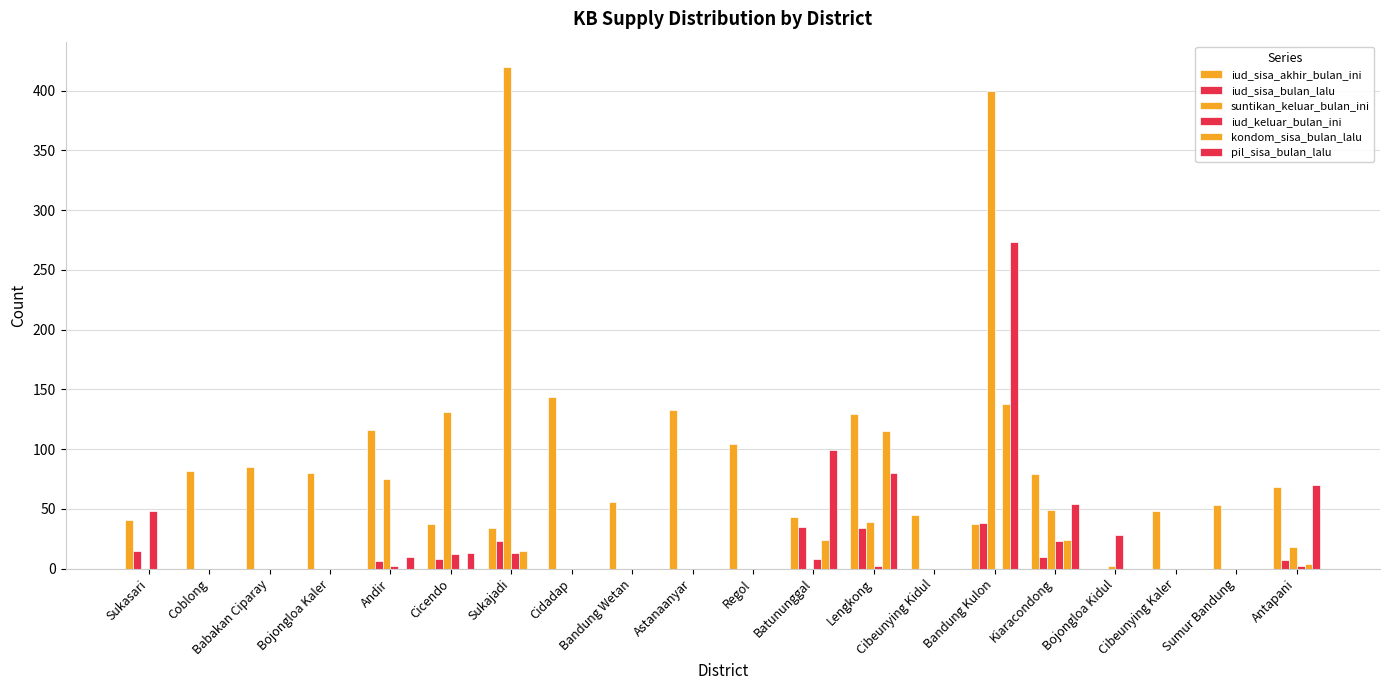

True or false: suntikan_keluar_bulan_ini has a value of 0 at Astanaanyar.

True